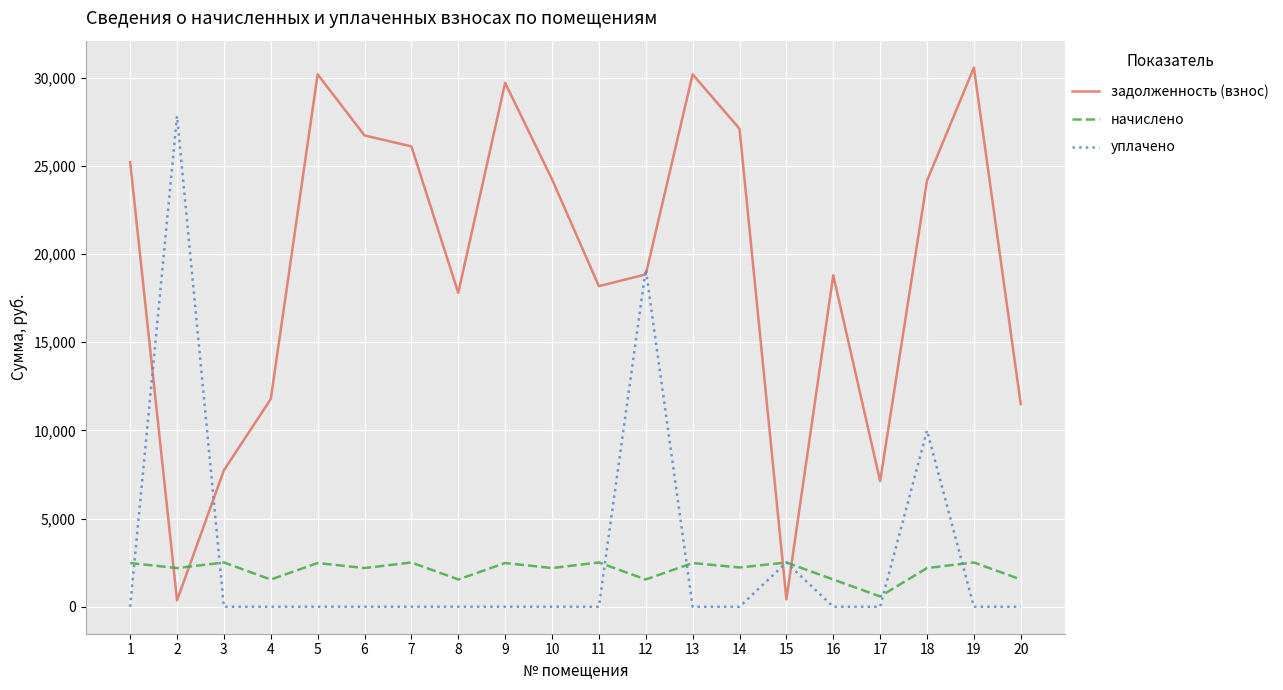

What is the highest value of the начислено series?

2511.6